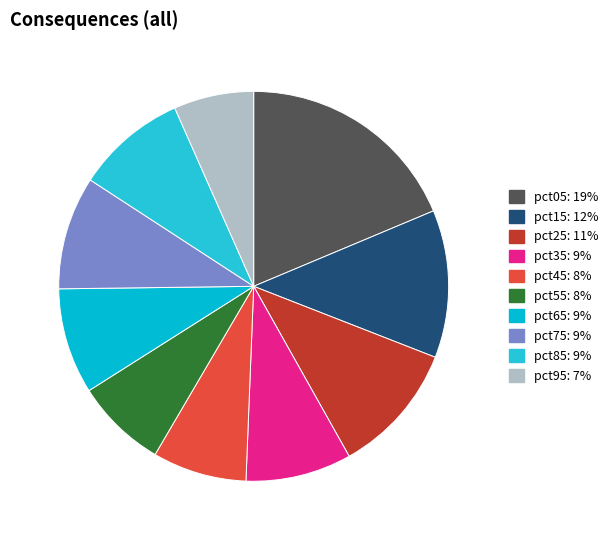

What is the ratio of the value at pct95 to the value at pct25?

0.6